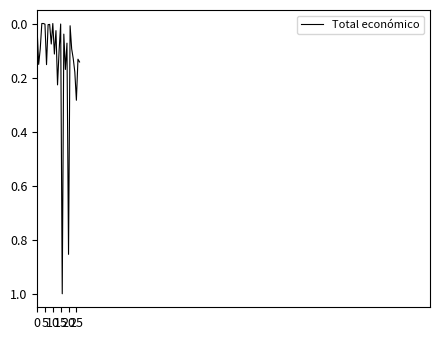

What is the maximum value shown in the chart?

1.0